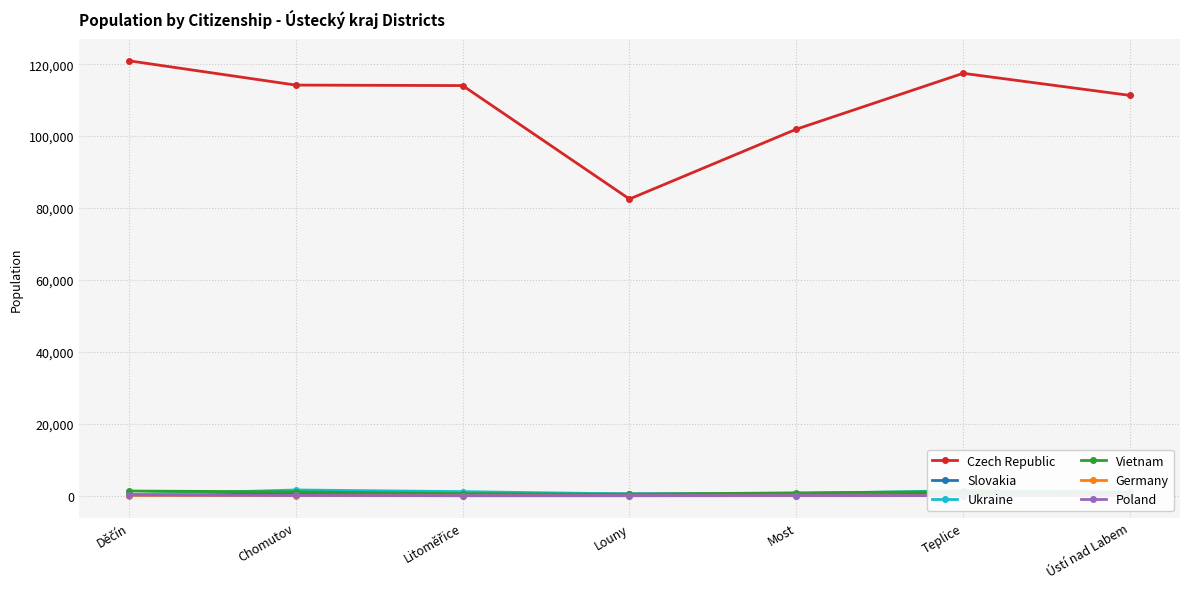

What is the lowest value of the Germany series?

40